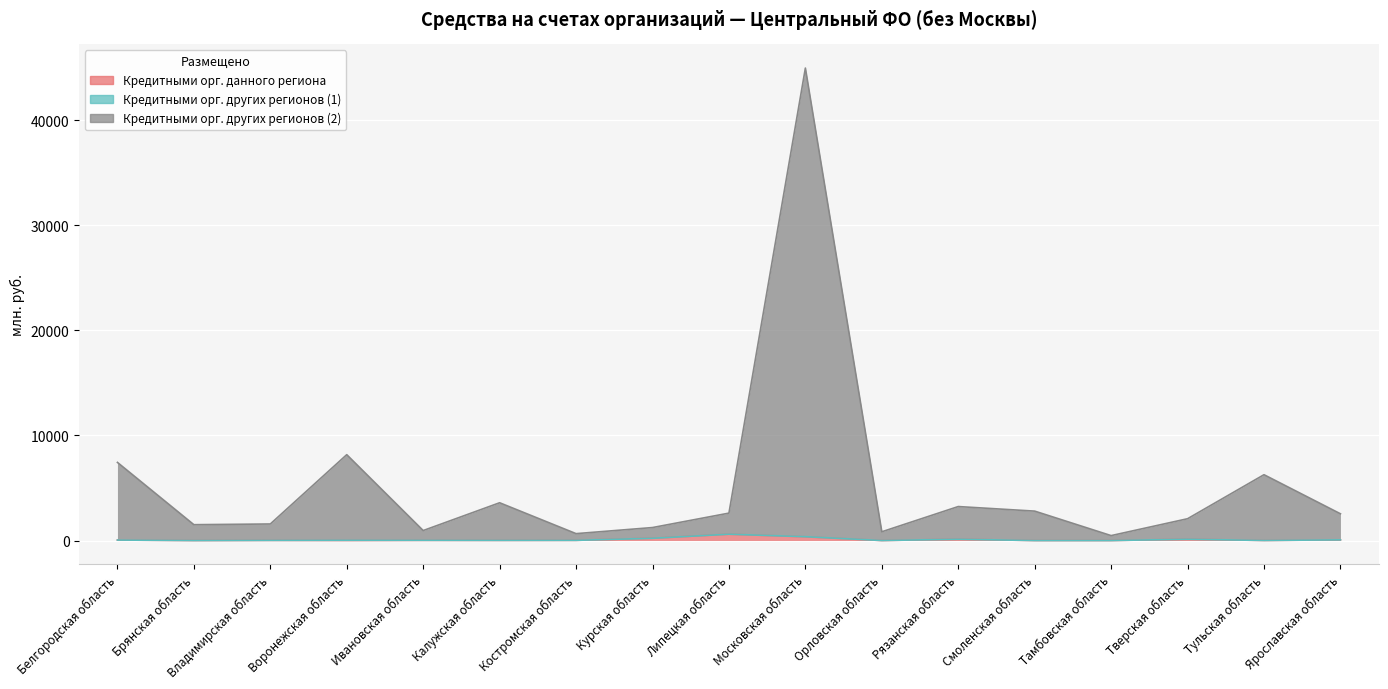

Where is Кредитными орг. данного региона nearest to the value 301?

Московская область